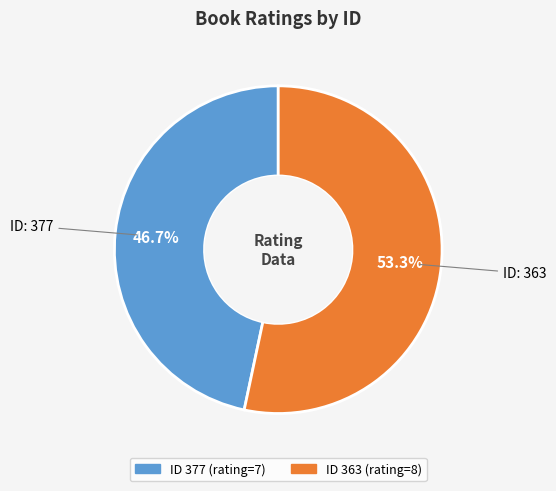

Count the number of slices in the pie.

2